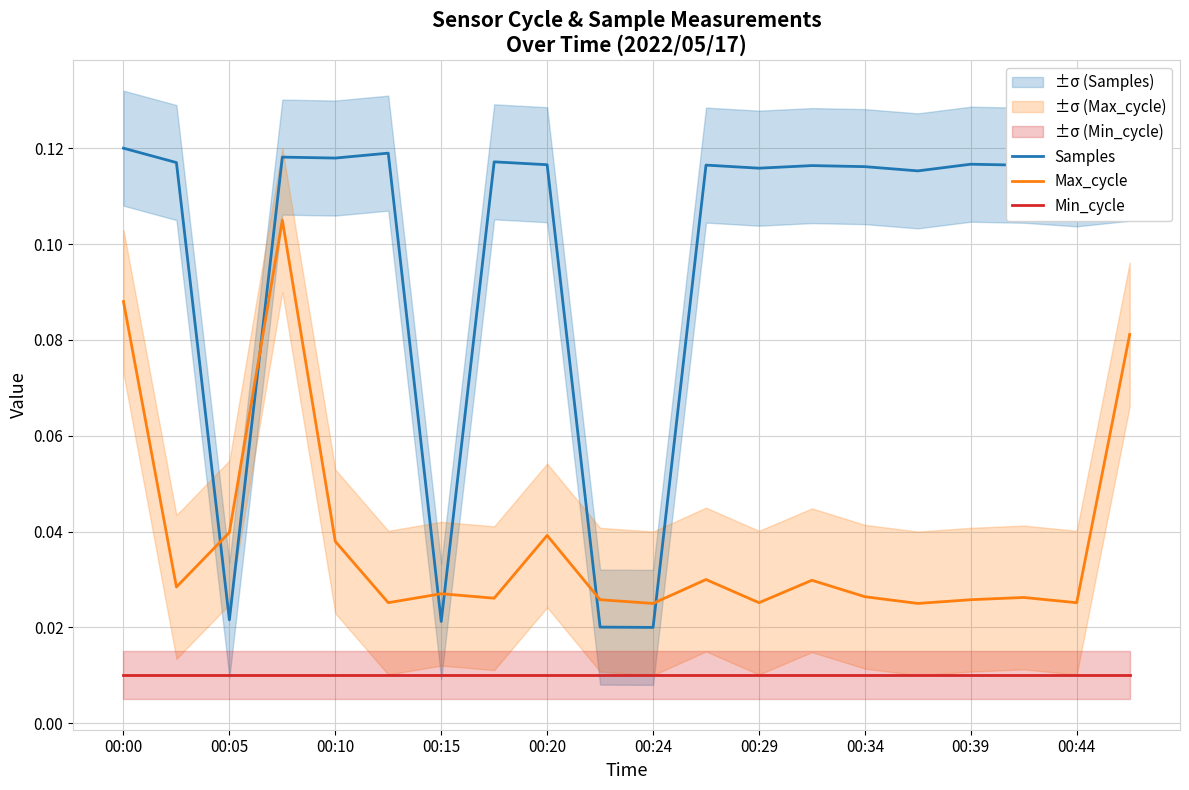

True or false: Min_cycle and Max_cycle cross at least once.

False